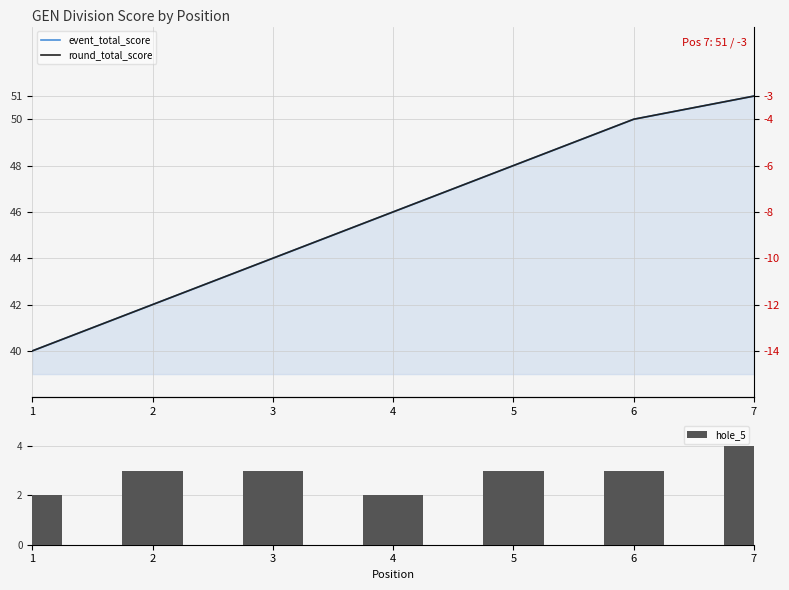

Does the chart contain stacked bars?

No